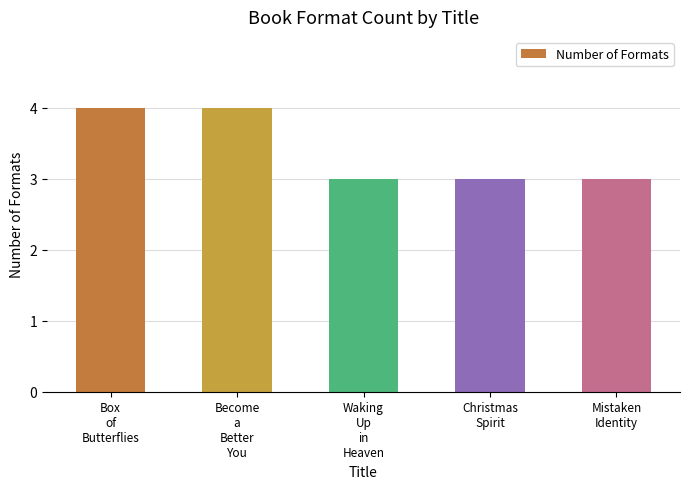

What is the average value?

3